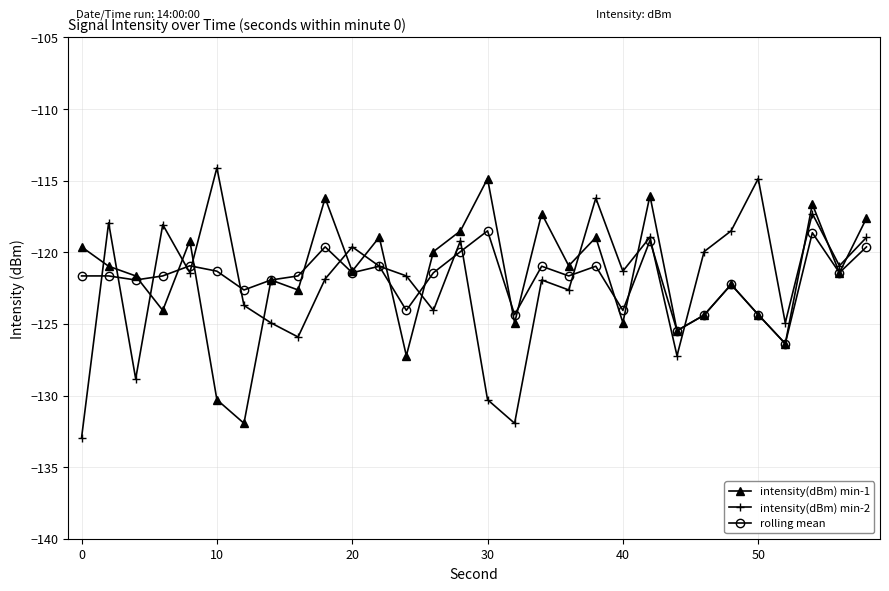

True or false: intensity(dBm) min-2 has more than 2 points higher than both neighbors.

True